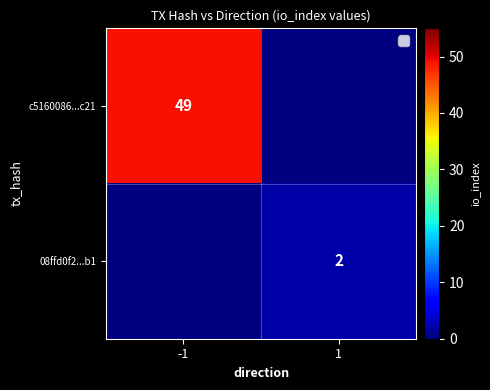

What is the smallest value displayed?

2.0